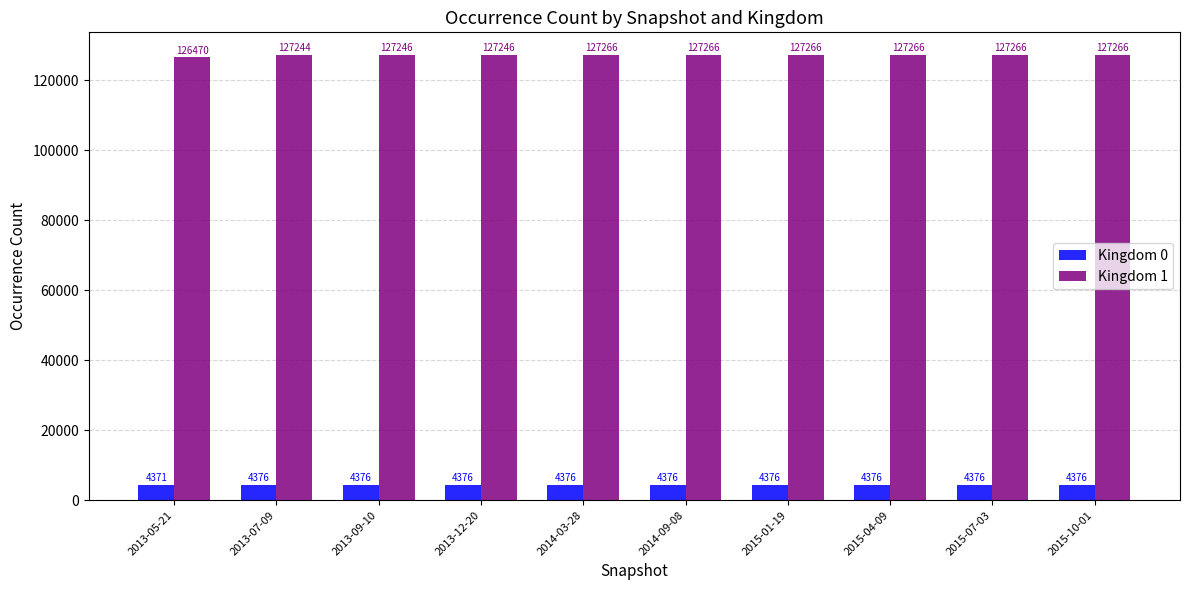

How many values in the Kingdom 1 series are below 127266?

4